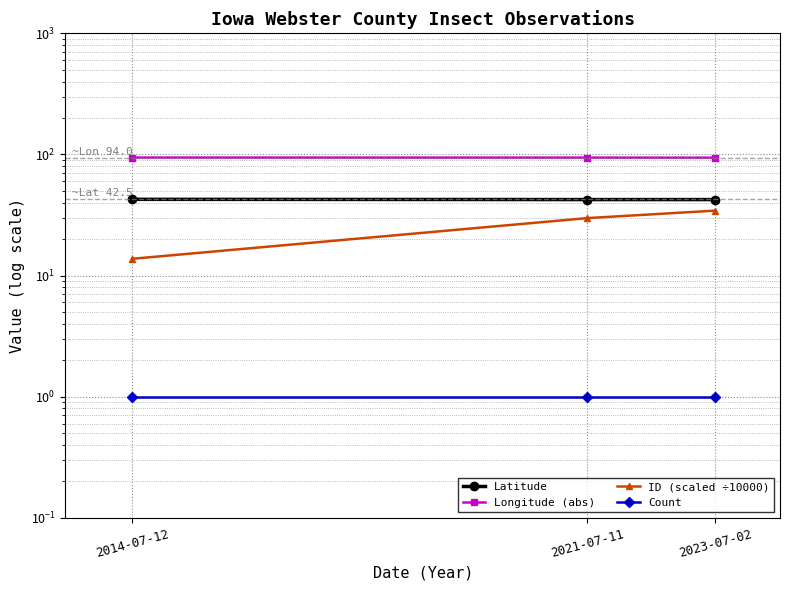

What is the label of the 3rd point from the left?

2023-07-02